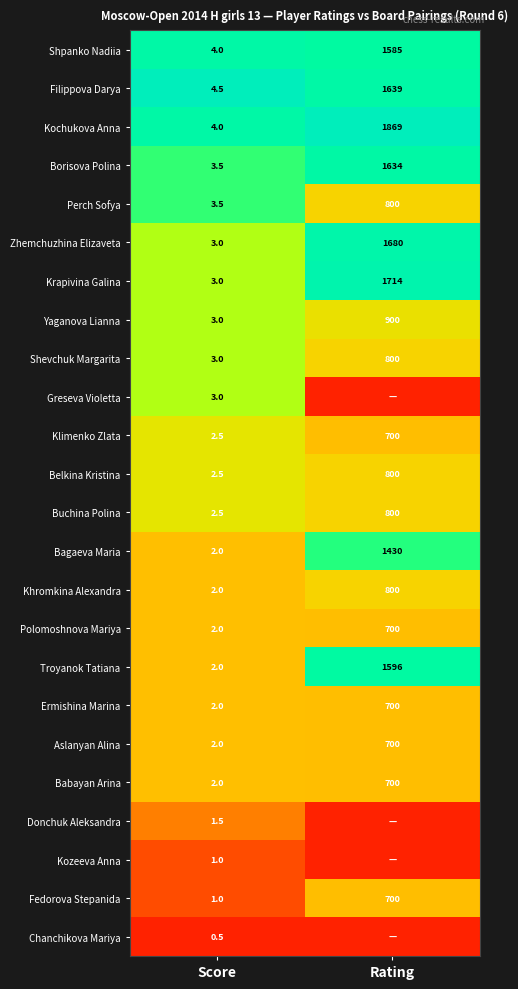

What is the difference between the Bagaeva Maria values at Rating and Score?

1428.0